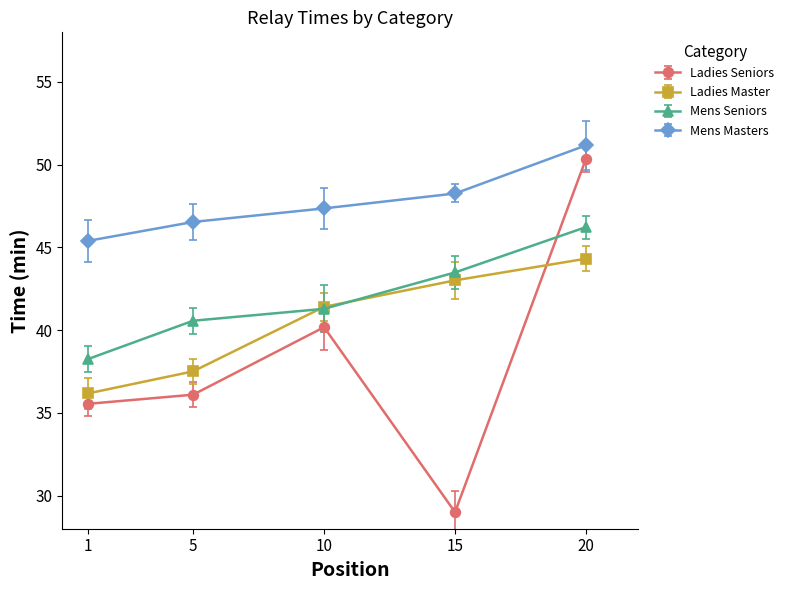

How many lines are shown in the chart?

4